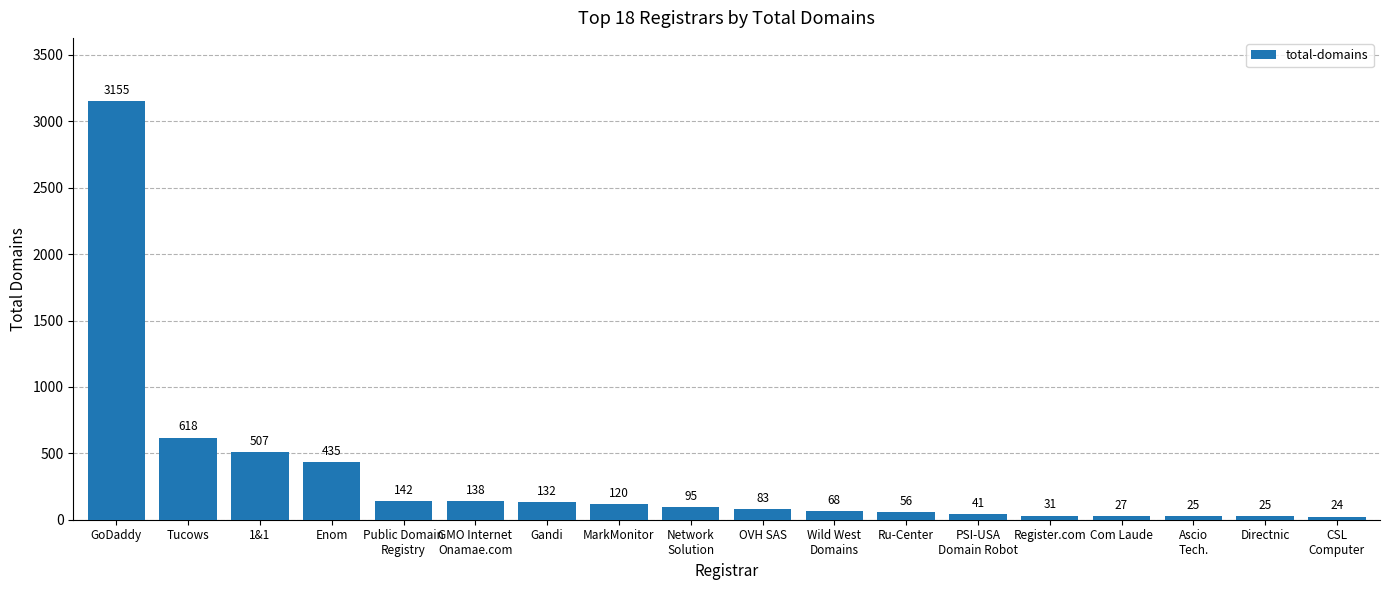

At which label does the data first exceed 95?

GoDaddy